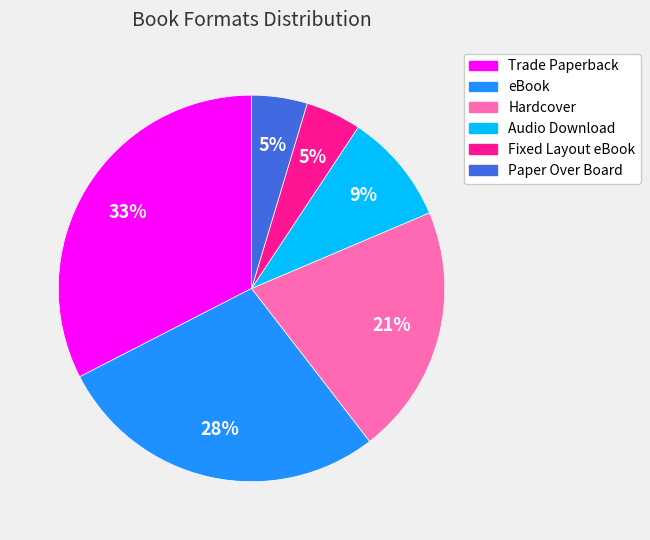

Combined, do Trade Paperback and eBook account for over 50%?

Yes